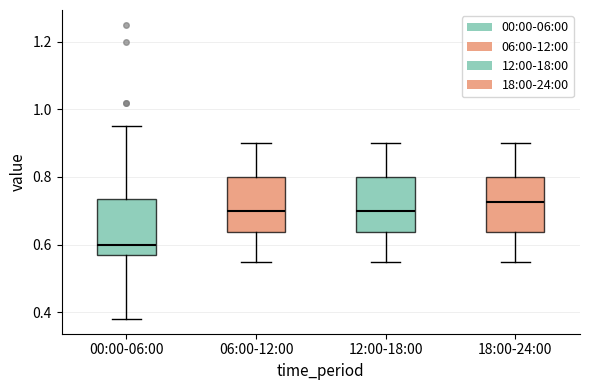

Which box's median line is the lowest?

00:00-06:00